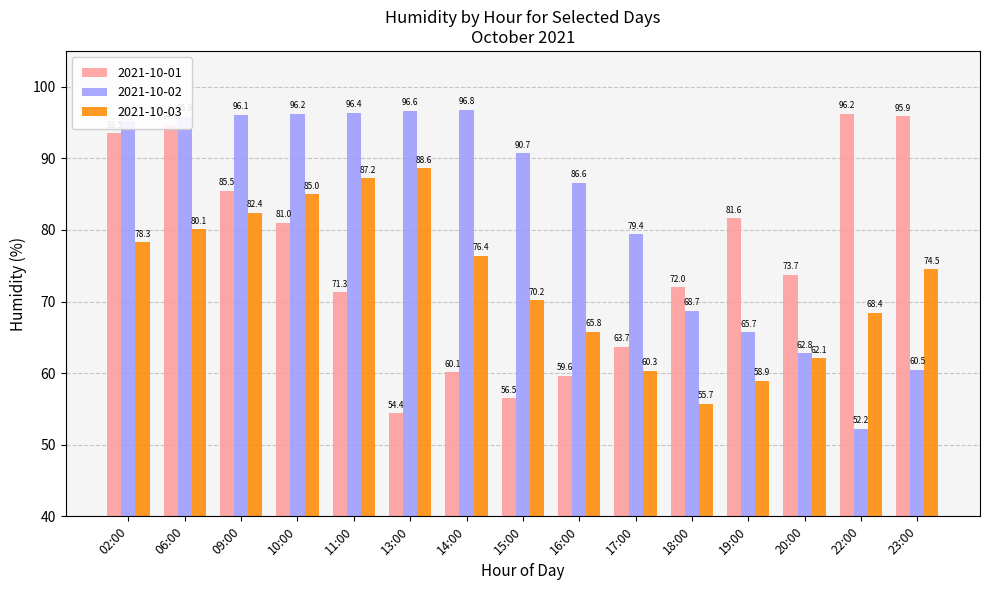

What is the smallest value displayed?

52.2